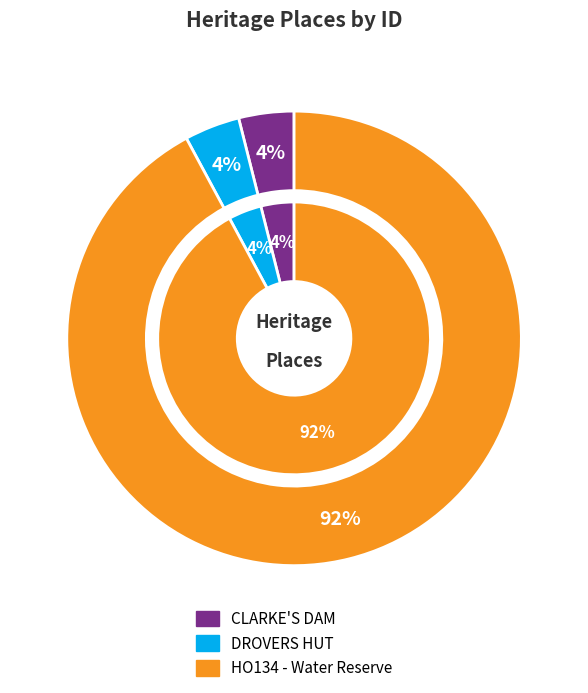

To the nearest percent, what is the difference between the CLARKE'S DAM and HO134 - Water Reserve slice percentages?

88%